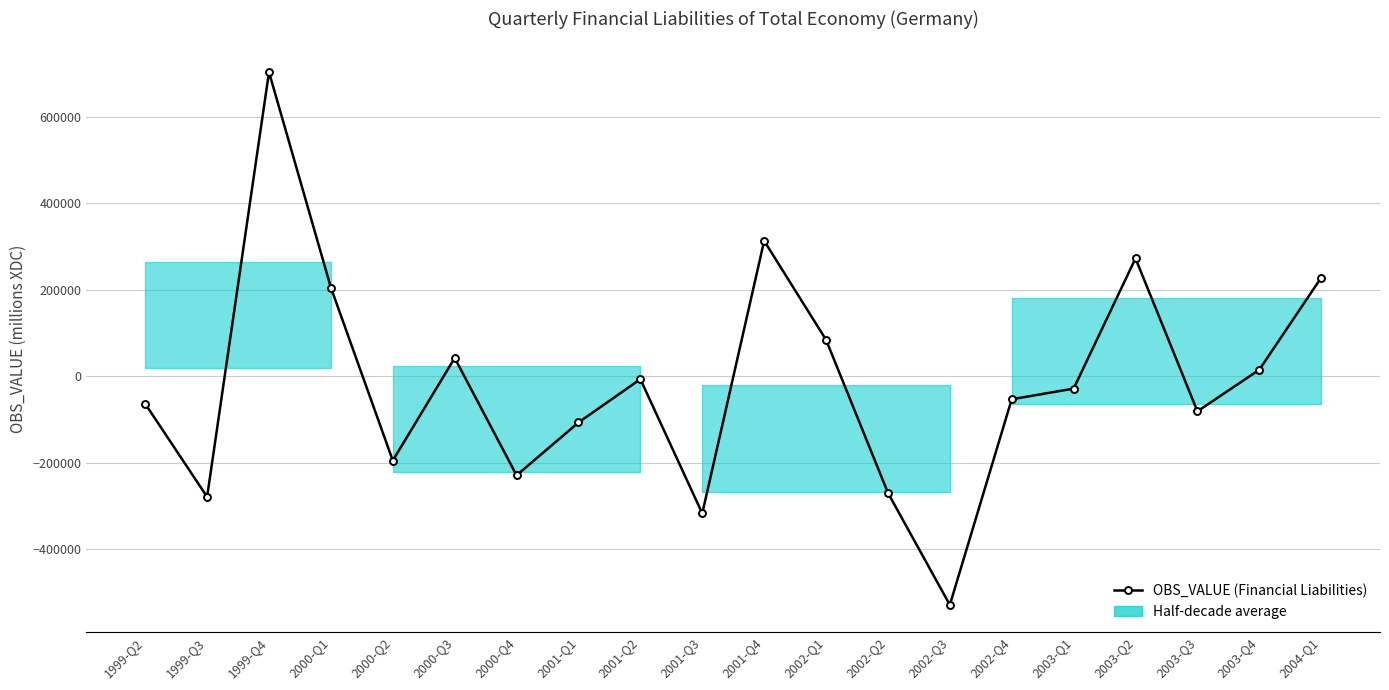

Where is the first local maximum?

1999-Q4